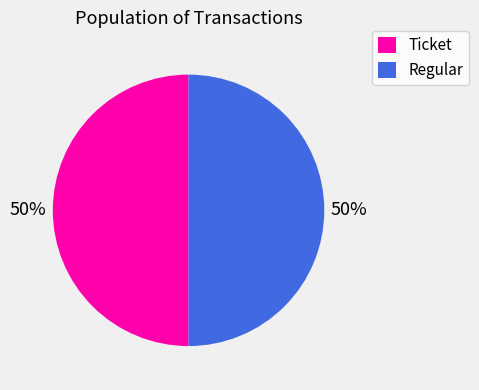

Approximately how many times larger is the value at Ticket compared to Regular?

1.0